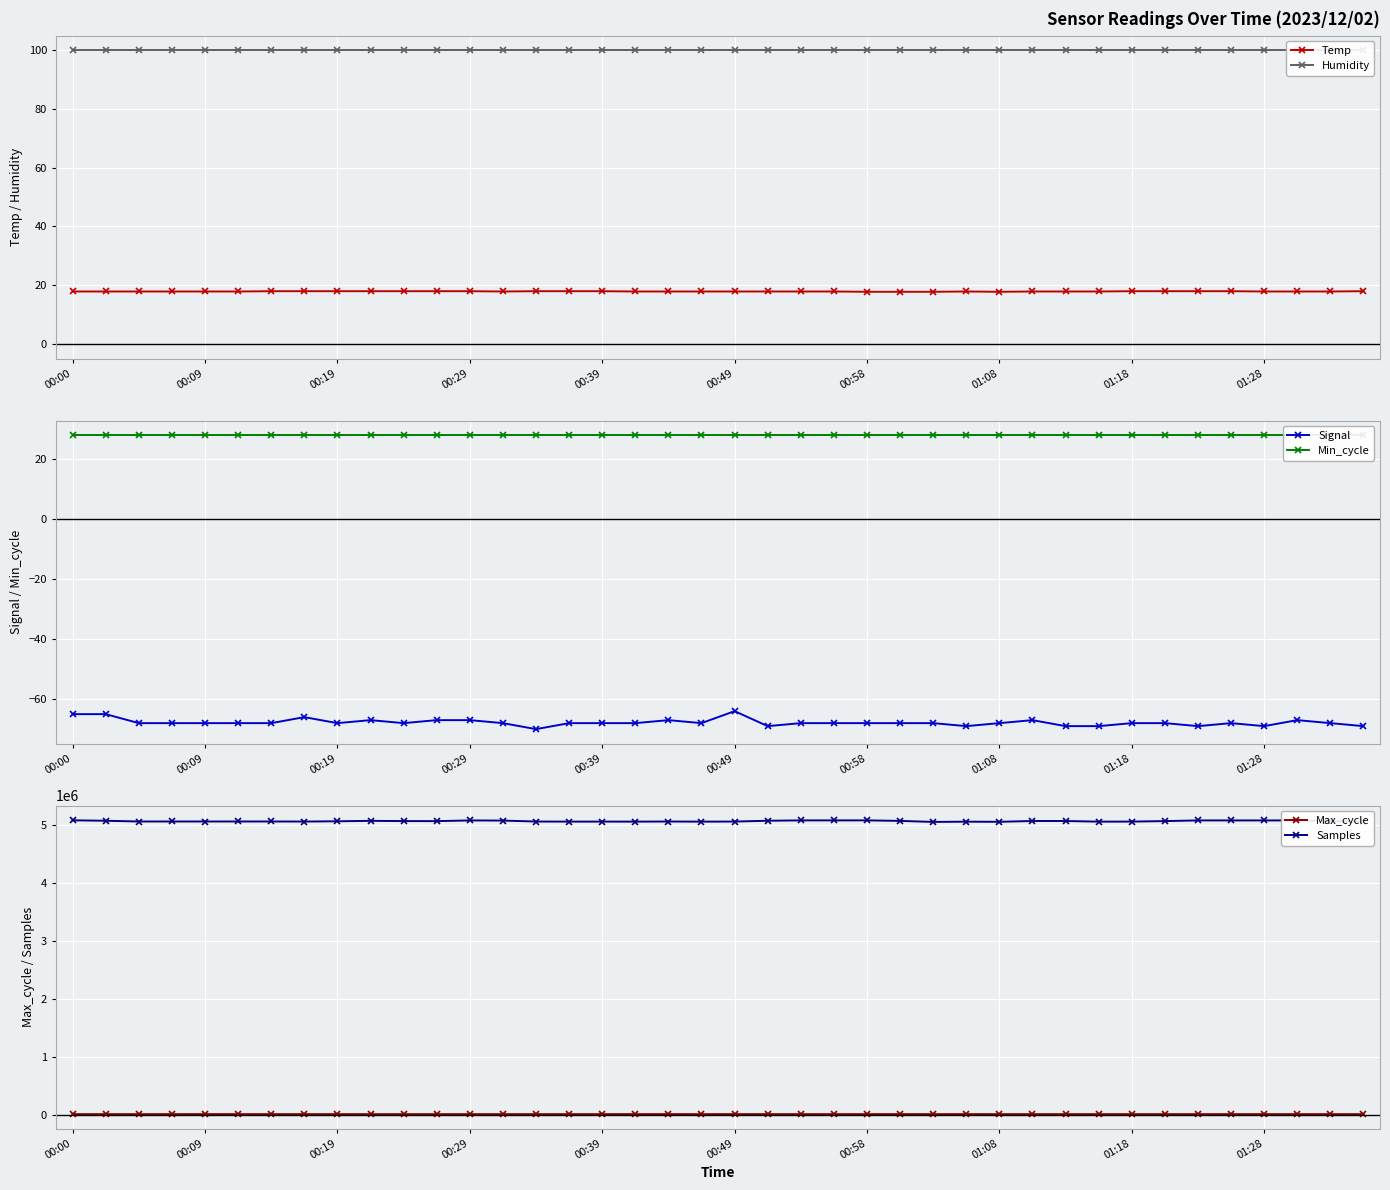

How many lines are shown in the chart?

6